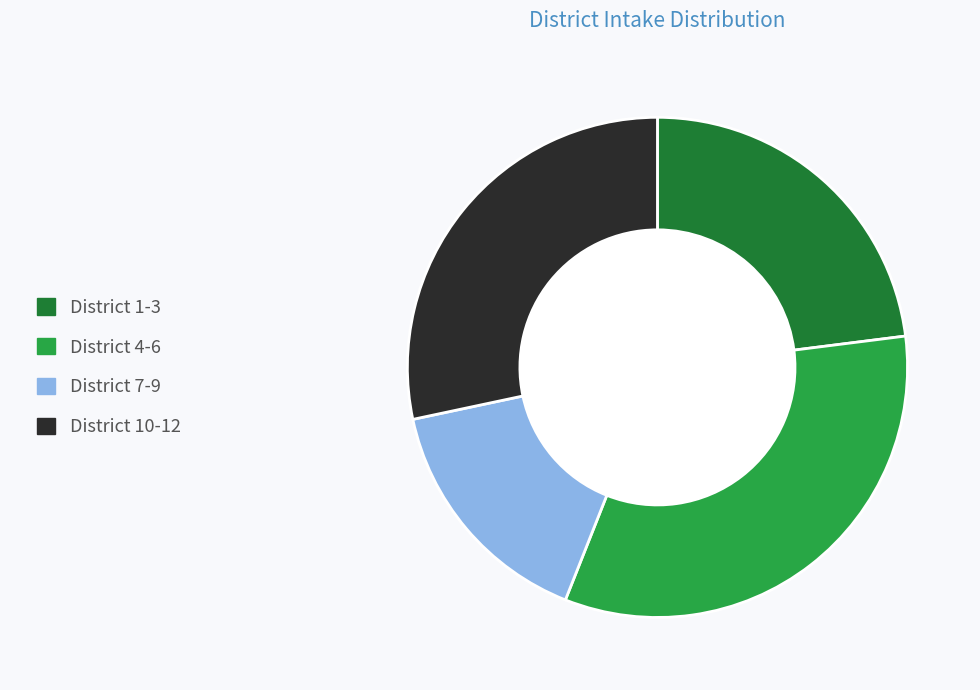

Is there a majority slice in this chart?

No